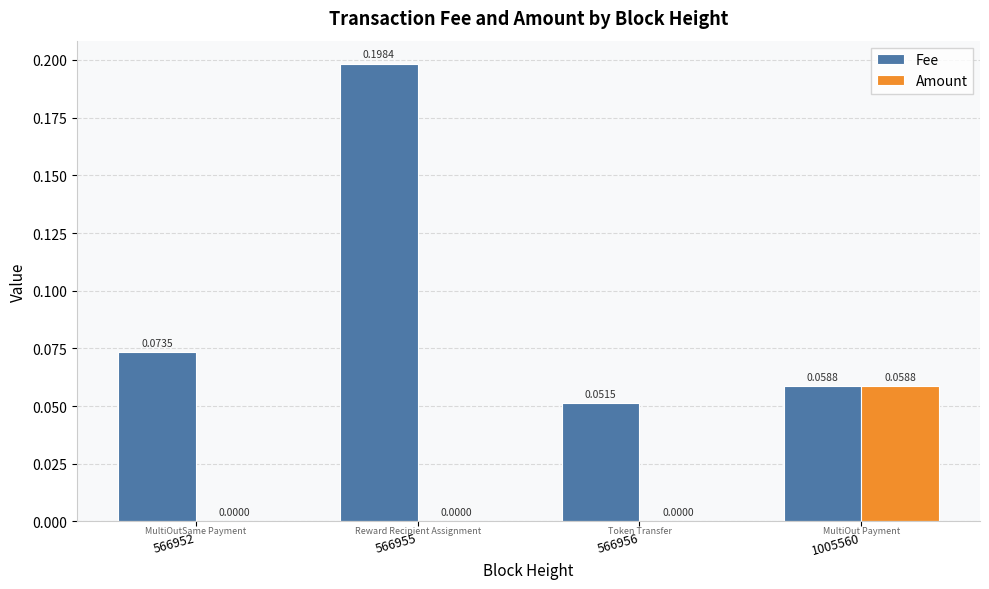

At which category is the sum across all series the highest?

566955